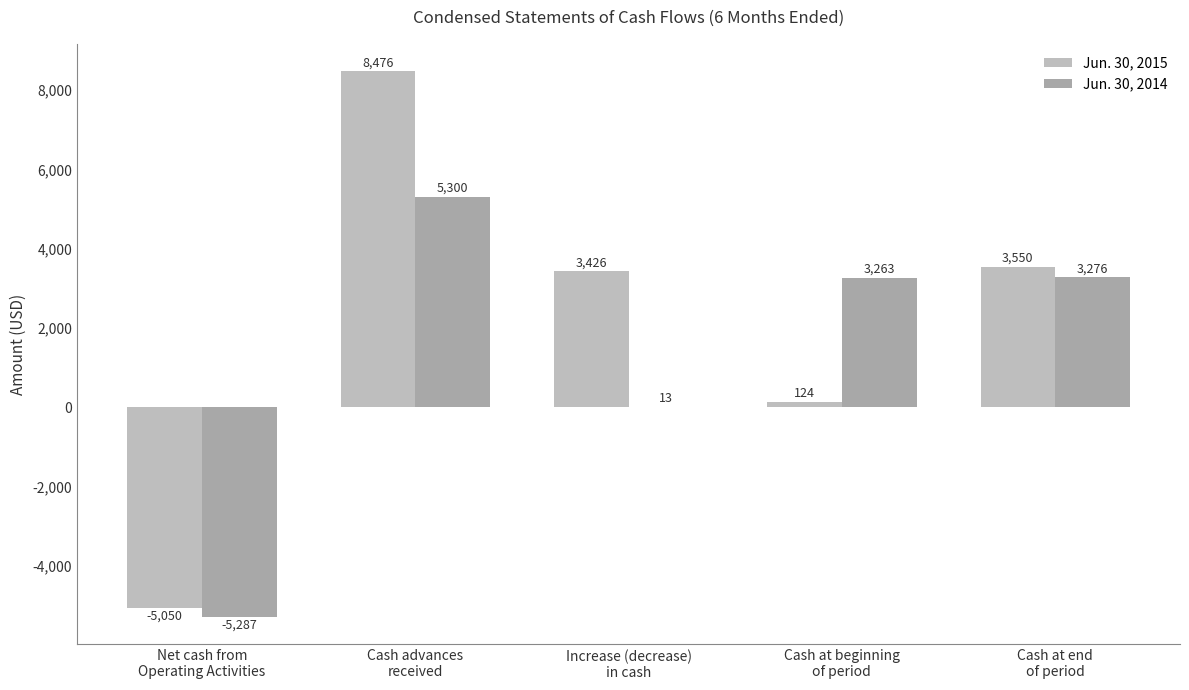

Which series has the widest spread of values?

Jun. 30, 2015